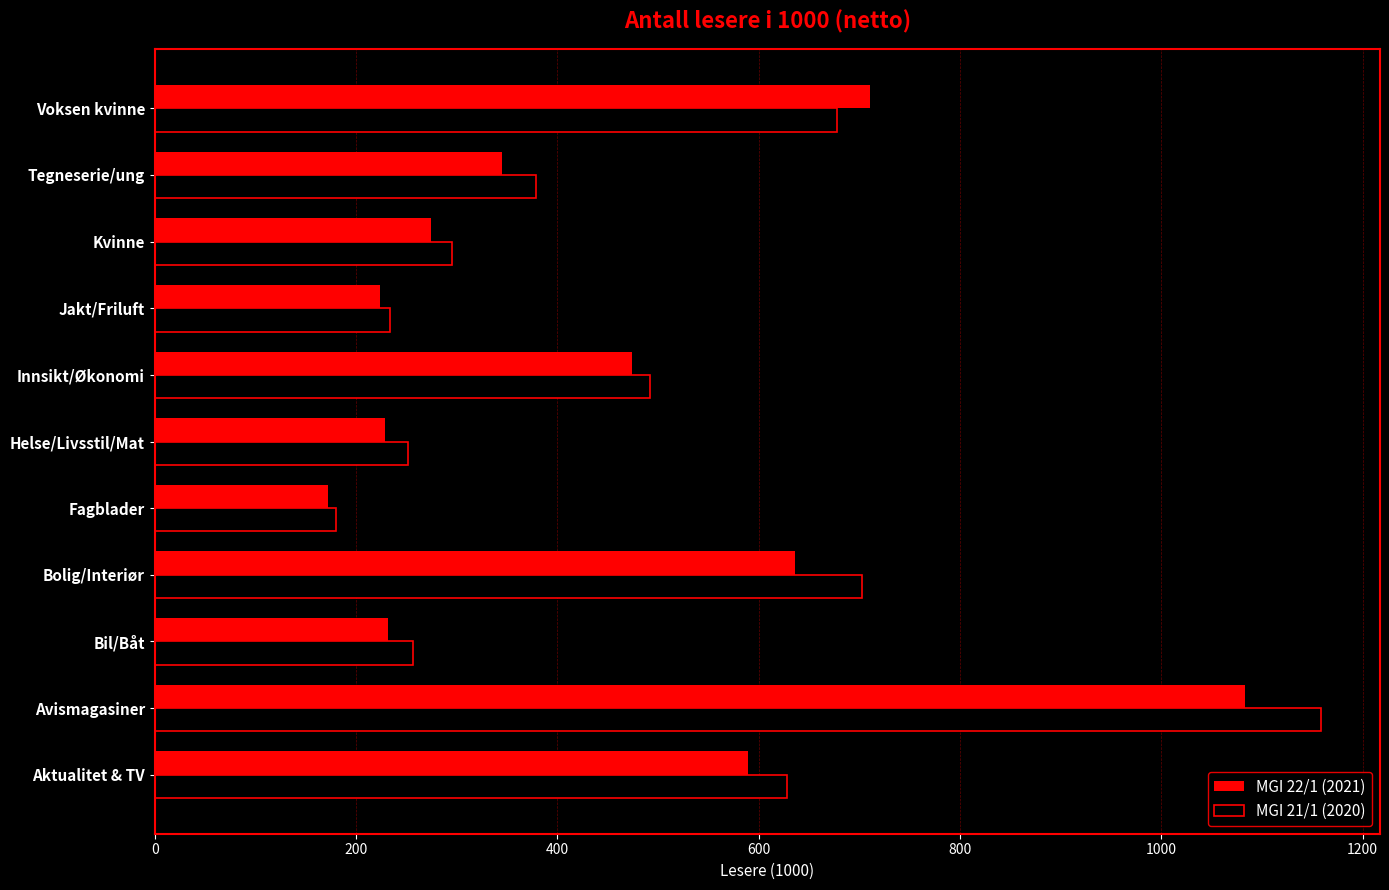

What is the sum of the MGI 22/1 (2021) values at Bolig/Interiør and Innsikt/Økonomi?

1110.3